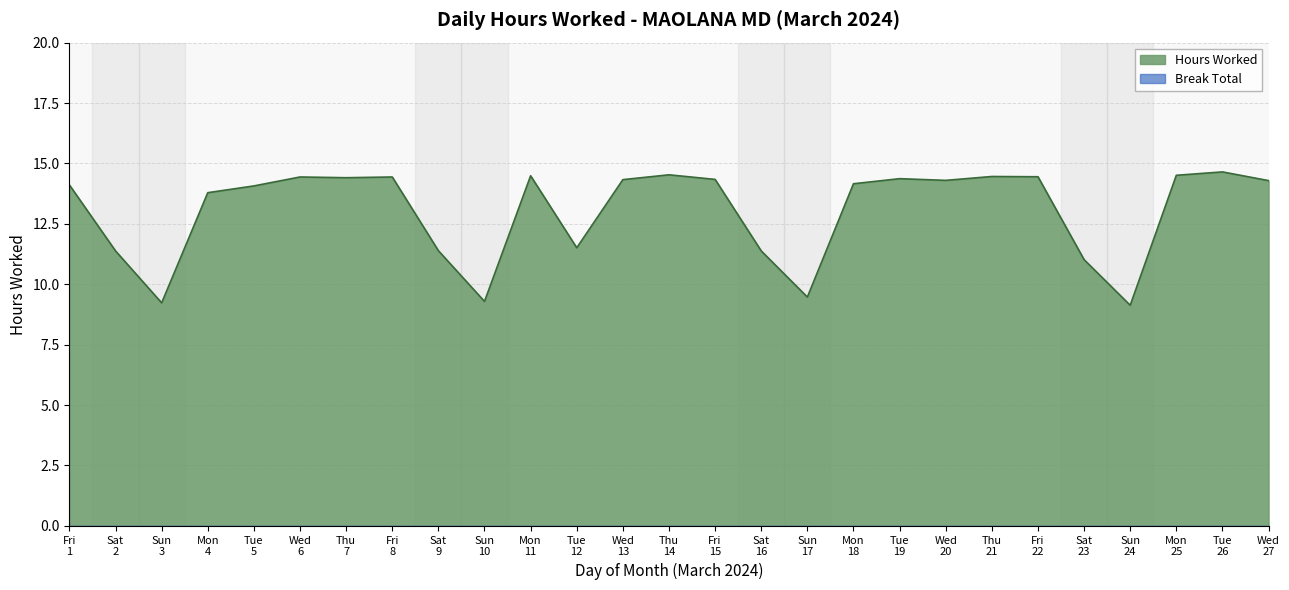

How many data points does each series have?

27